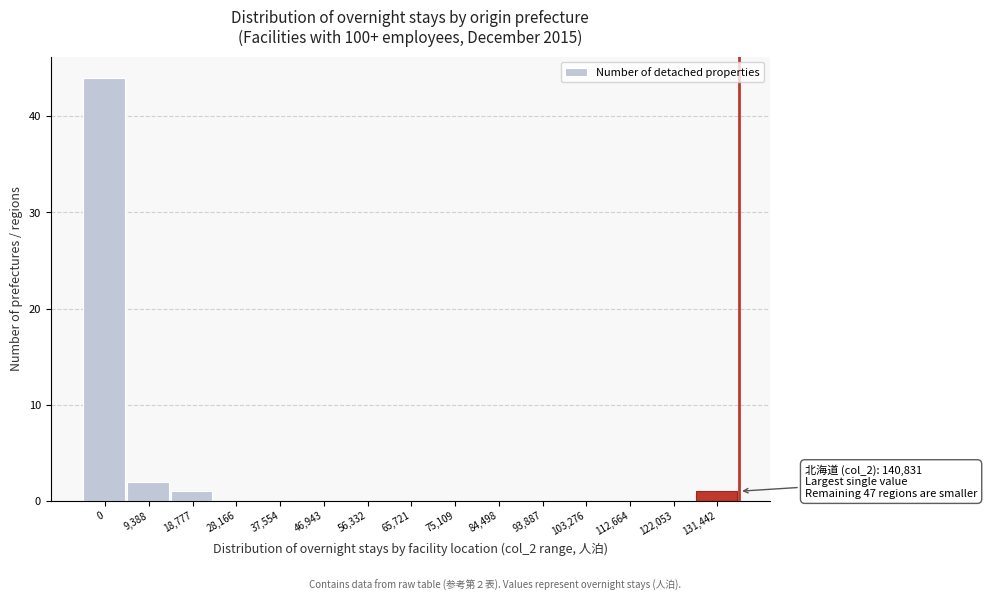

Reading left to right, transcribe all the data shown in this chart.

0=44	9,388=2	18,777=1	28,166=0	37,554=0	46,943=0	56,332=0	65,721=0	75,109=0	84,498=0	93,887=0	103,276=0	112,664=0	122,053=0	131,442=1